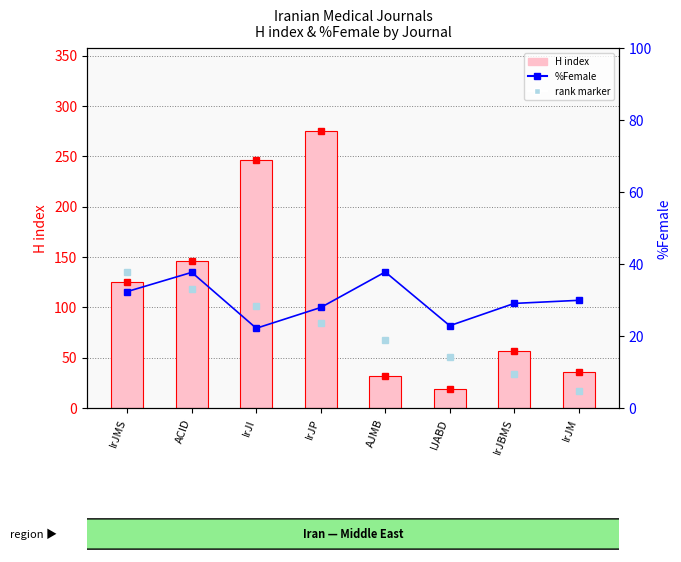

What is the spread (max minus min) of values at IrJP?

247.1